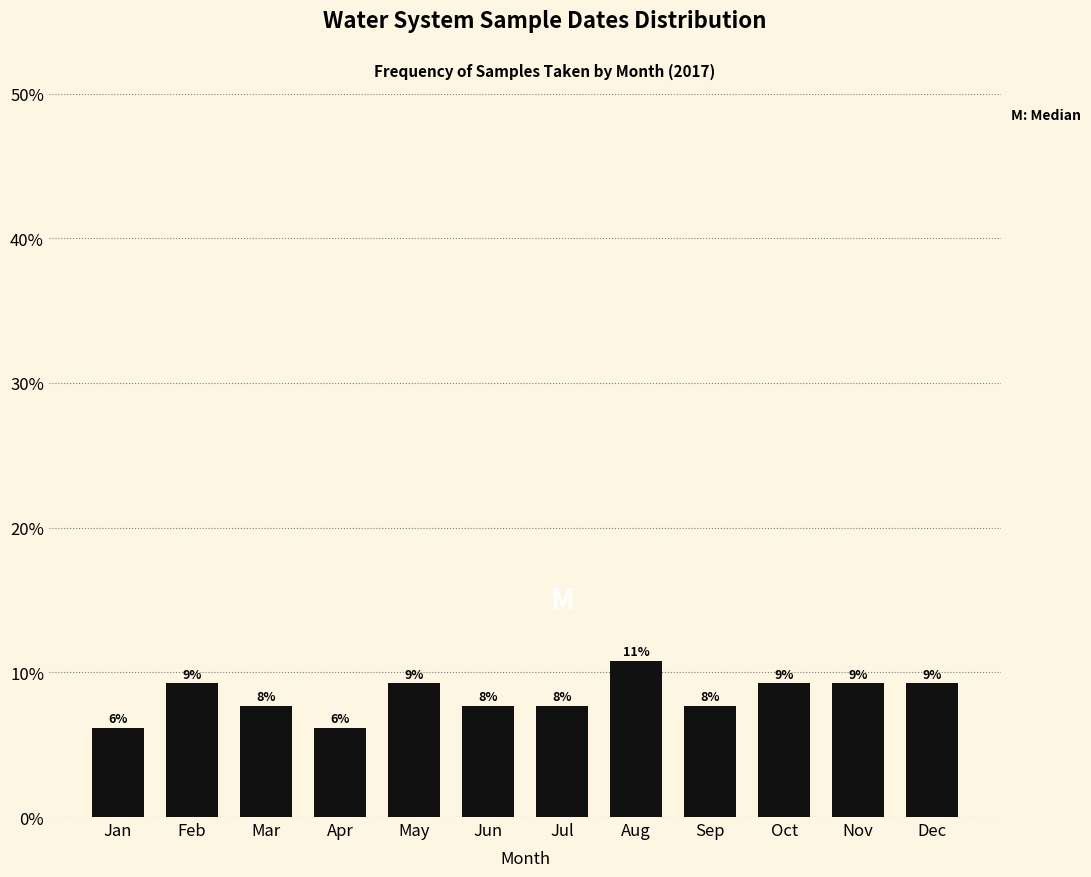

Does the chart contain any negative values?

No